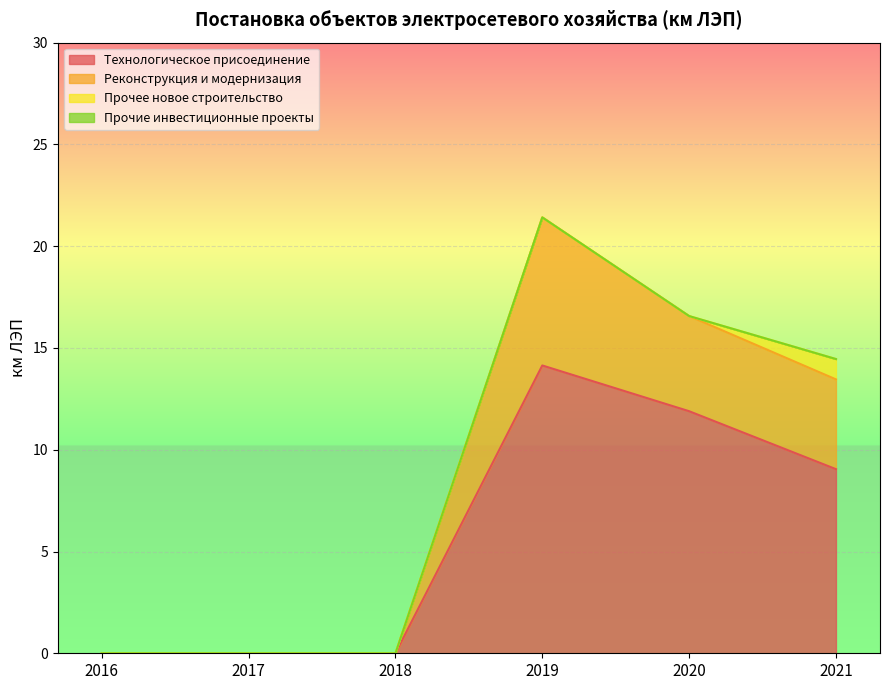

Between 2020 and 2021, which is larger?

2020